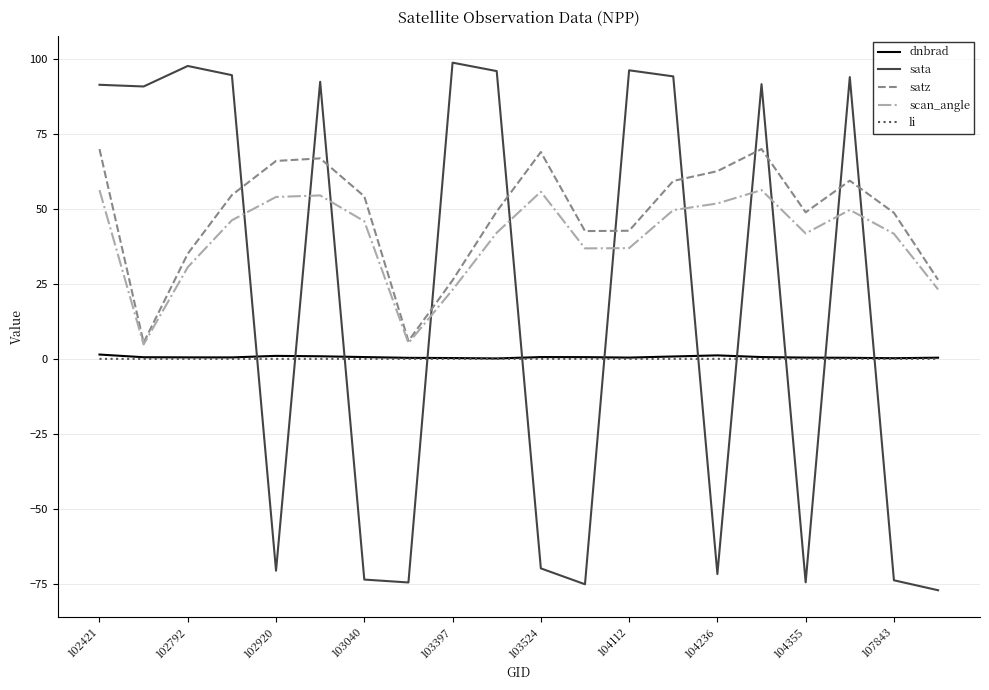

Which series has the largest total across all categories?

satz